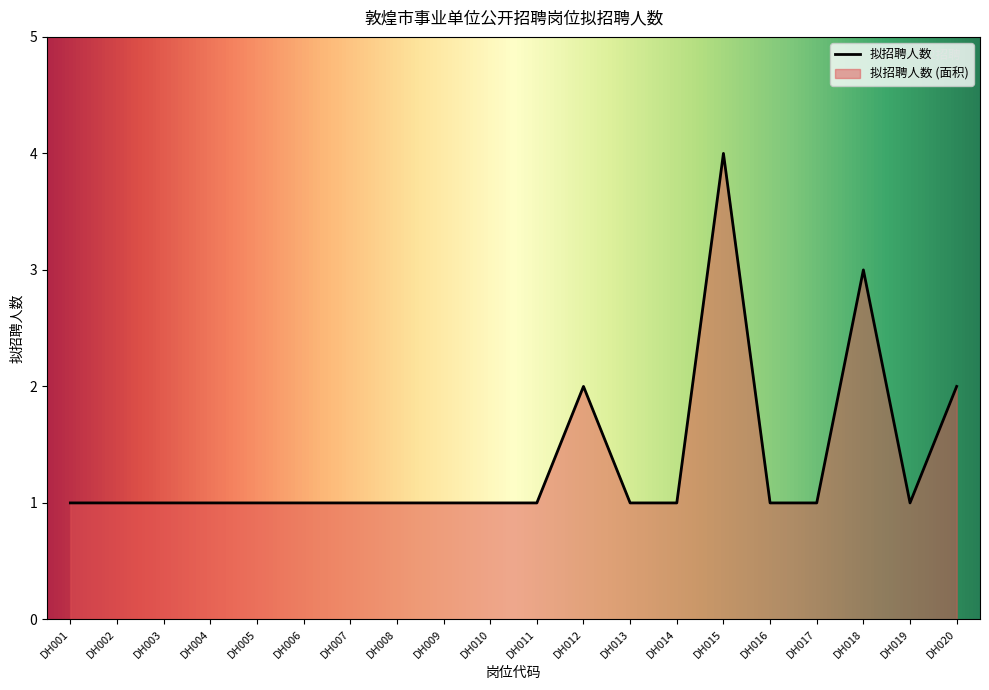

What is the difference between the maximum and minimum values?

3